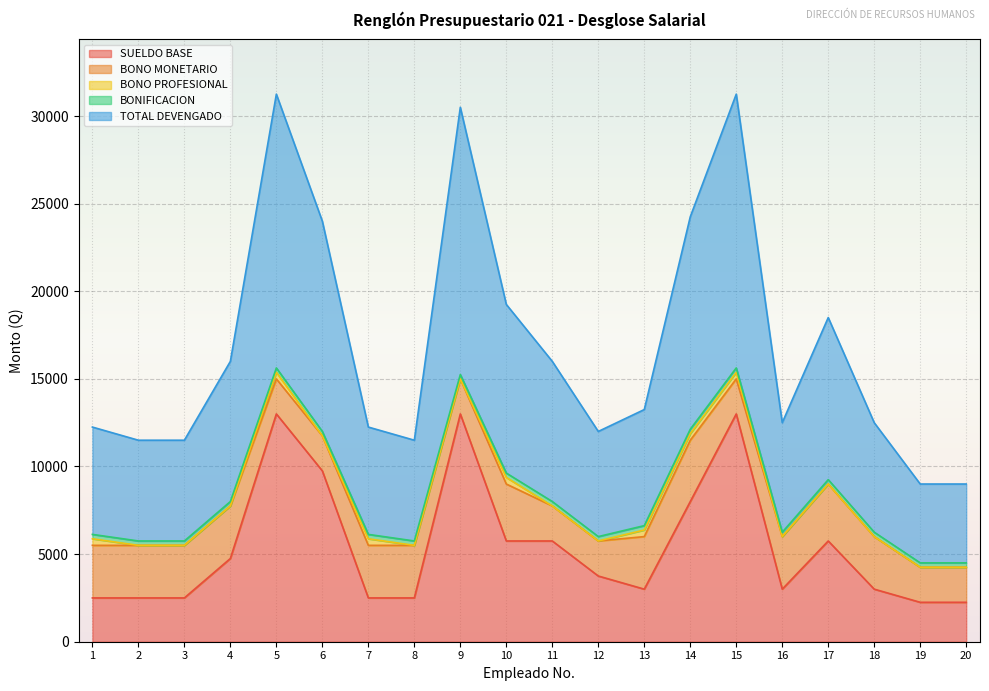

Which series has the widest spread of values?

TOTAL DEVENGADO